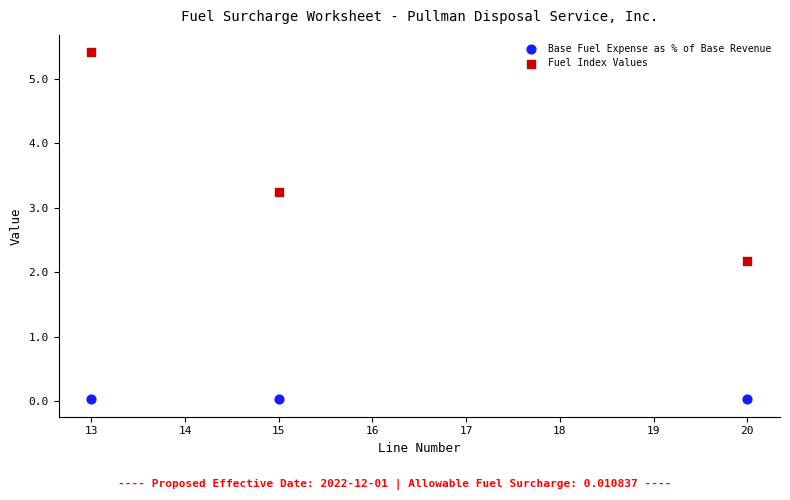

Which series contains the highest Y value?

Fuel Index Values